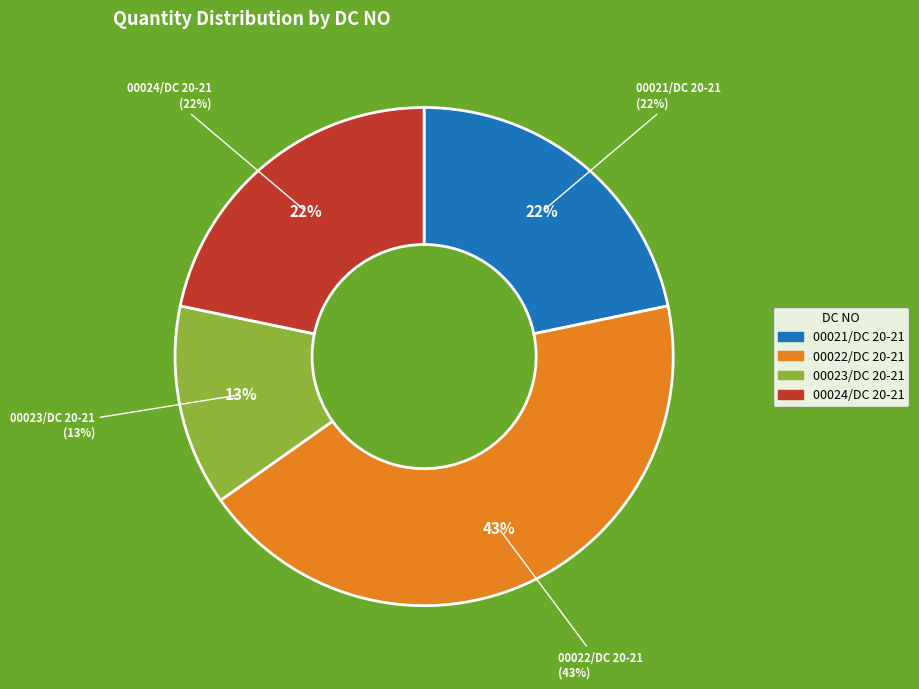

Which category has the biggest portion of the pie?

00022/DC 20-21